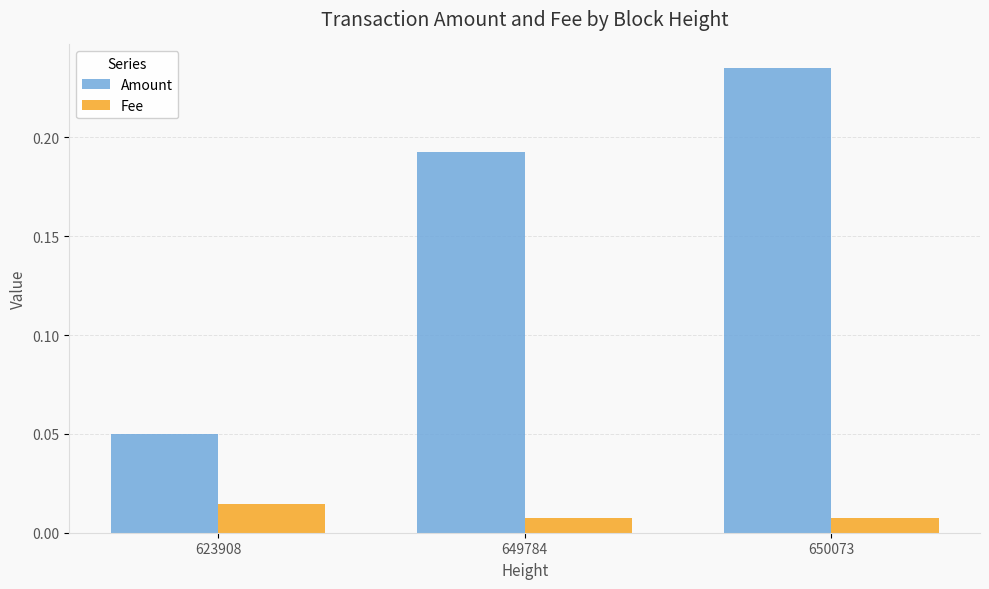

Rank the series at 649784 from highest to lowest value.

Amount, Fee